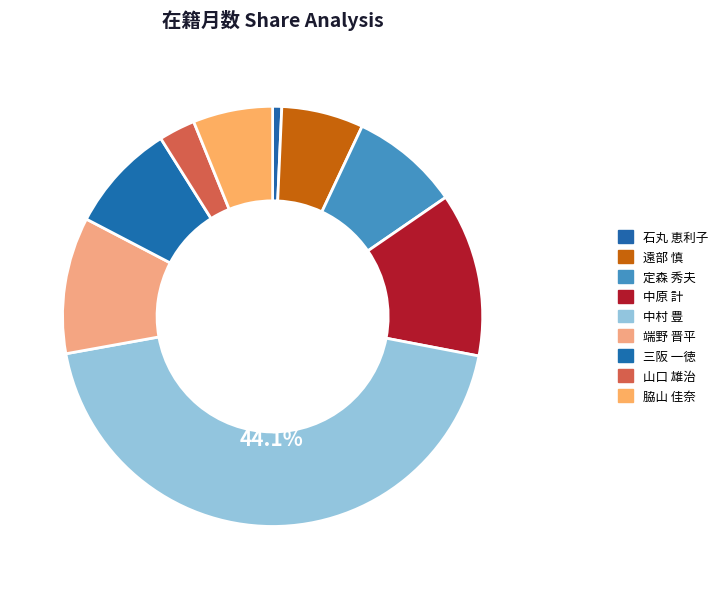

Which category has the biggest portion of the pie?

中村 豊